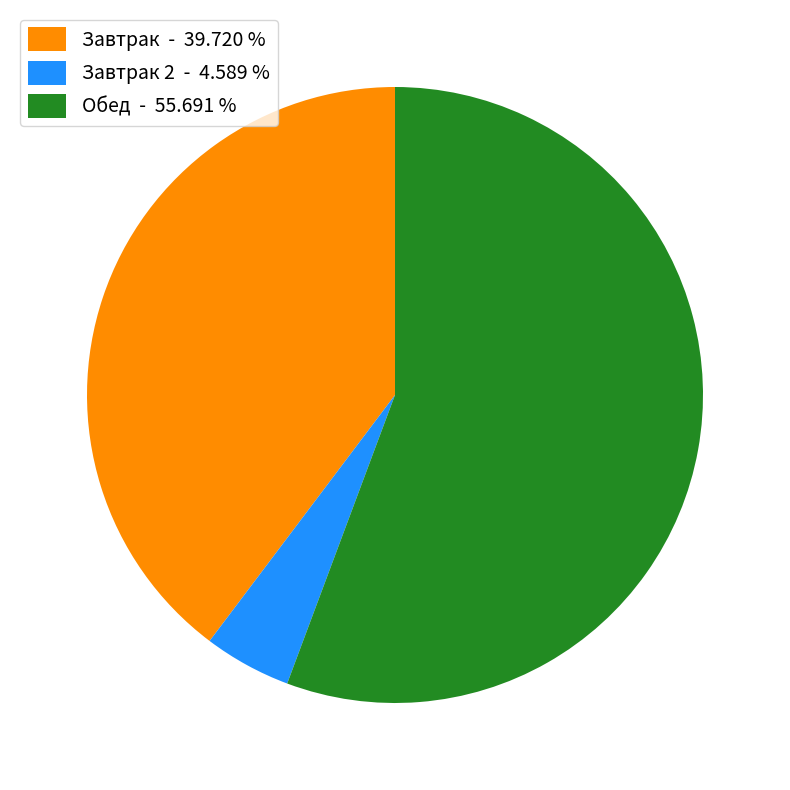

Rank the categories by value from lowest to highest.

Завтрак 2 - 4.589 %, Завтрак - 39.720 %, Обед - 55.691 %